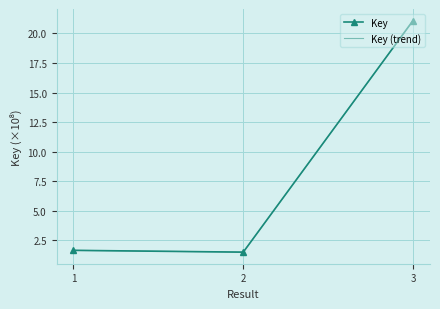

True or false: Key (trend) has a value of 37.0 at 3.

False